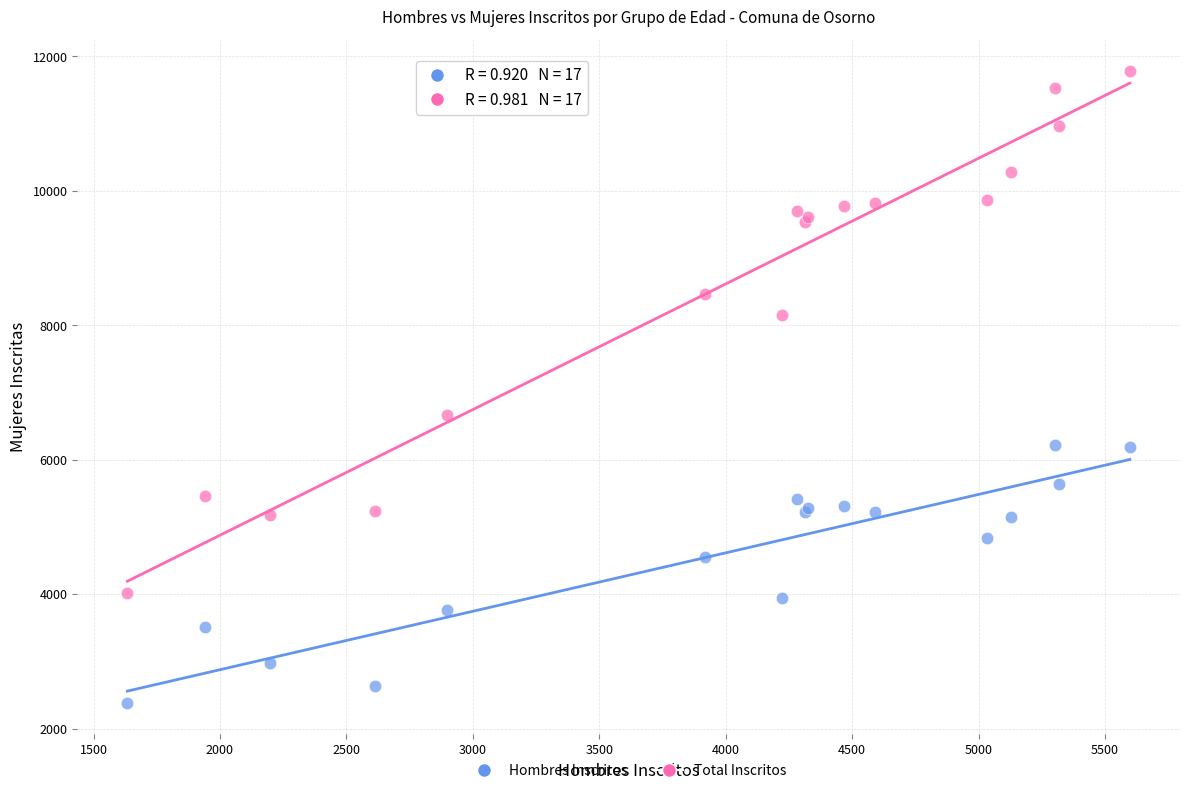

Across all series, what Y value is closest to 7083?

6664